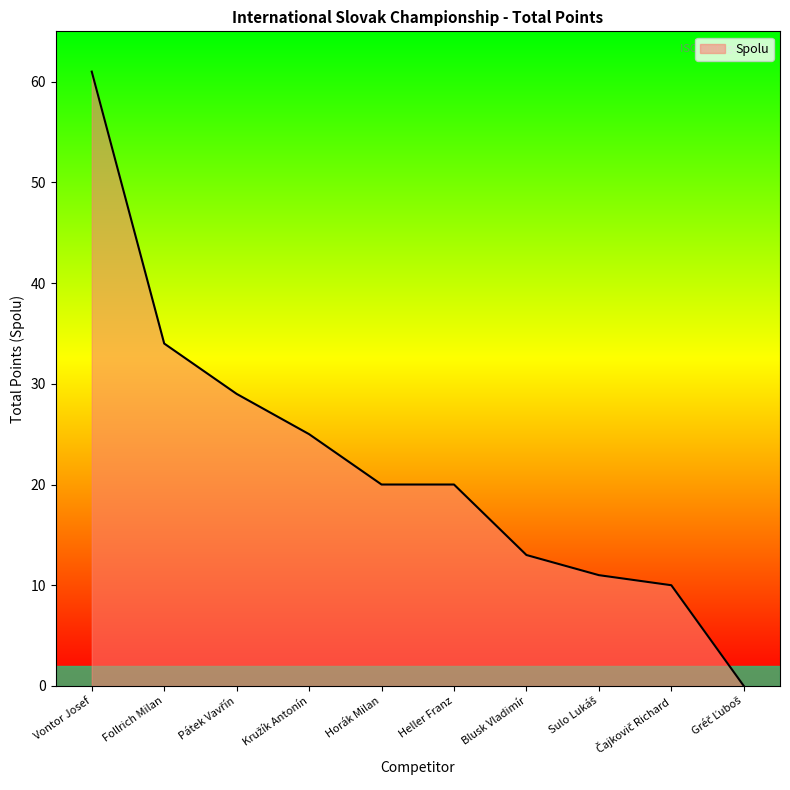

What is the maximum value shown in the chart?

61